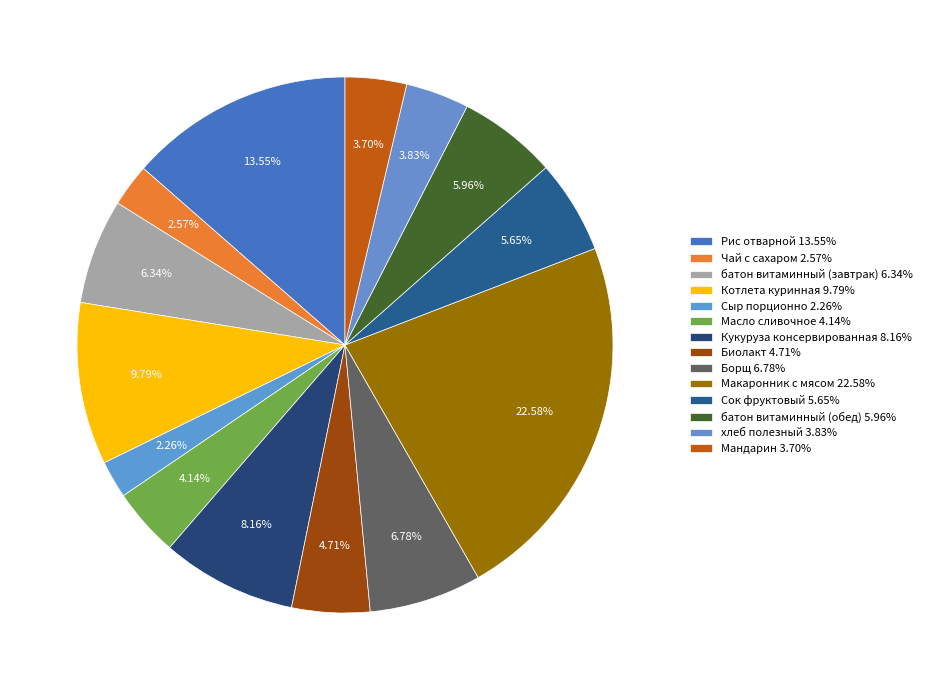

How many slices are in this pie chart?

14